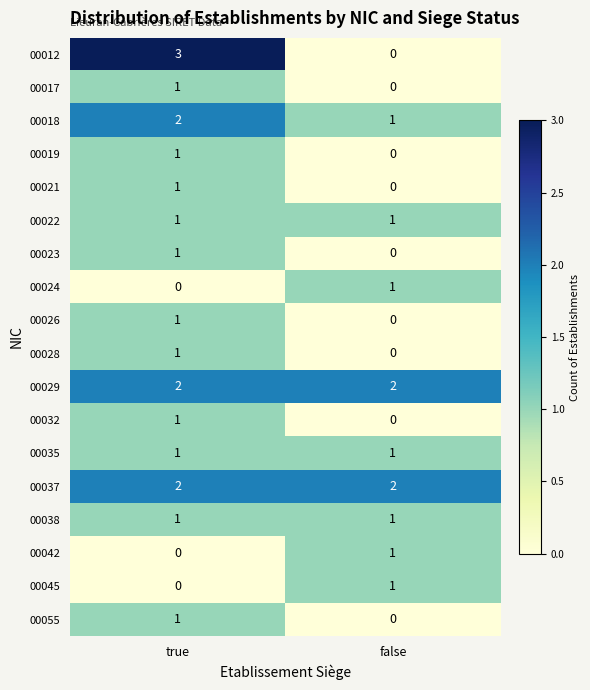

At which label does 00019 reach its peak?

true